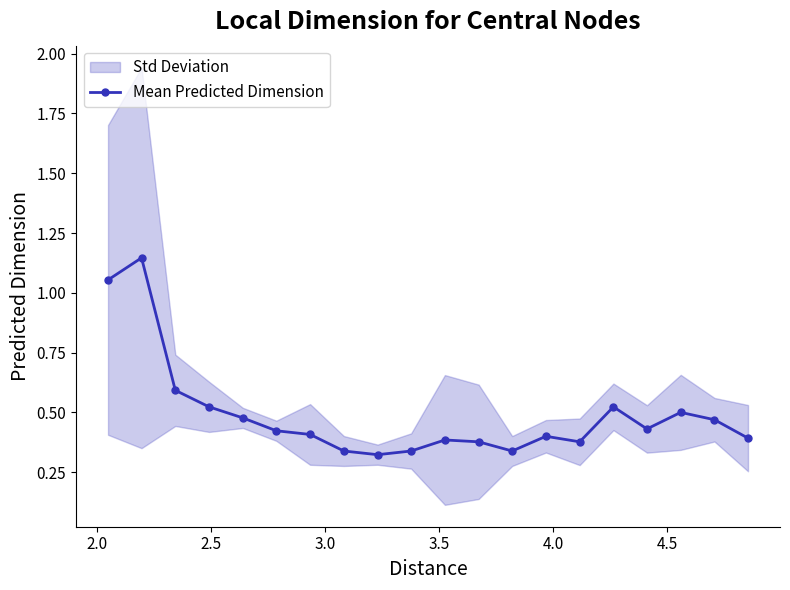

What is the sum of all values?

9.8